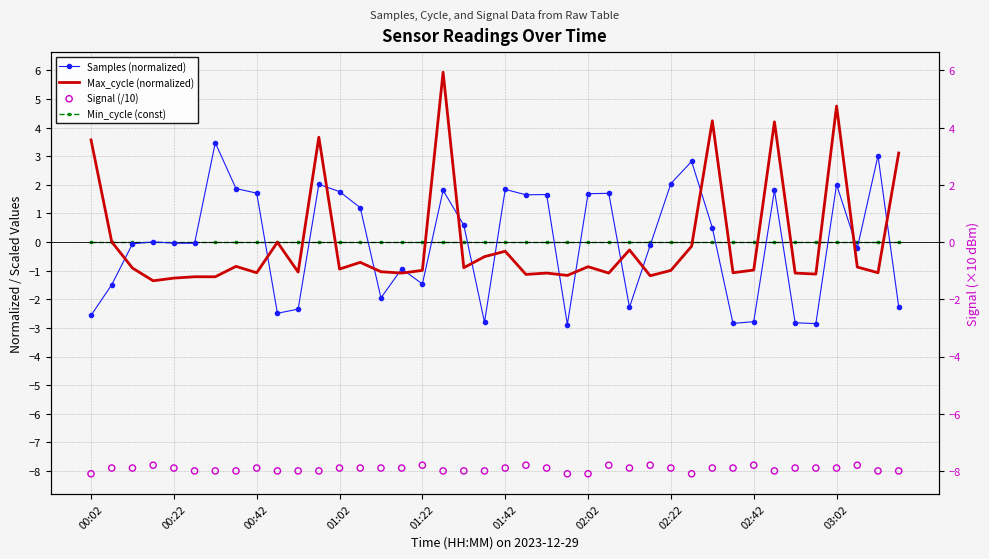

Which series has the largest total across all categories?

Samples (normalized)